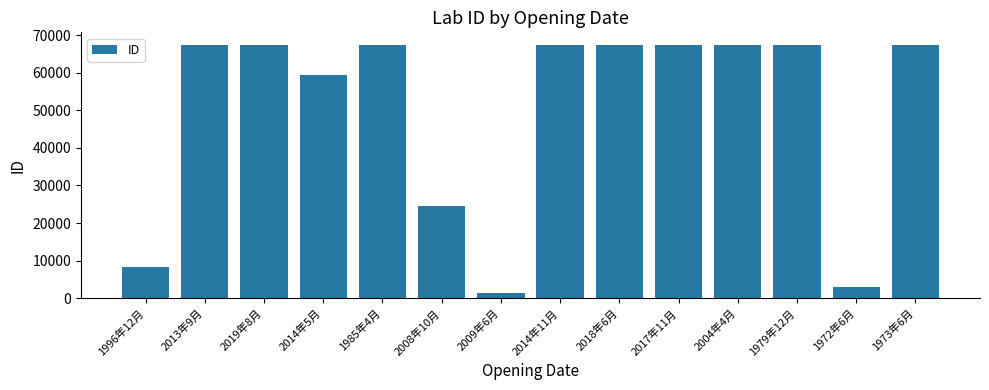

Where is the data nearest to the value 34363?

2008年10月